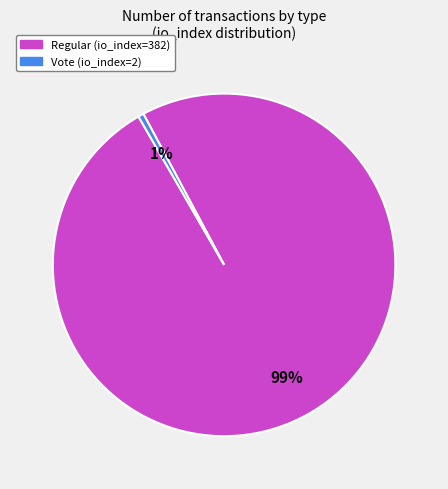

To the nearest percent, what percentage of the pie is Regular (io_index=382)?

99%